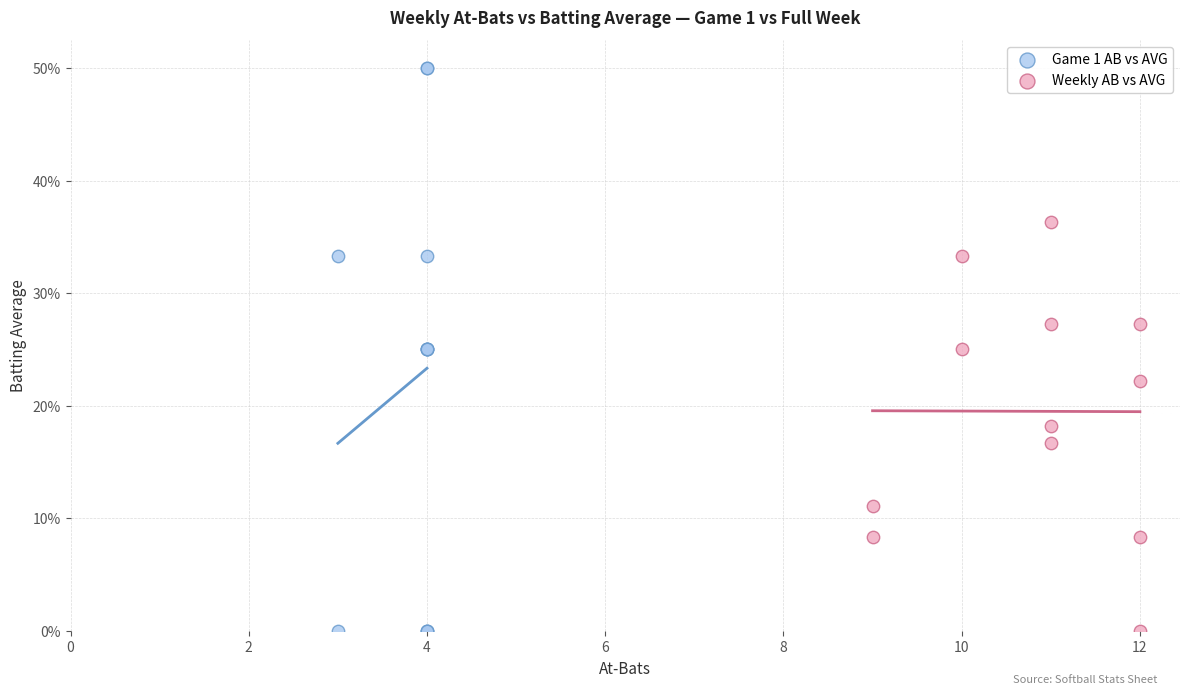

Which series reaches the maximum Y coordinate?

Game 1 AB vs AVG